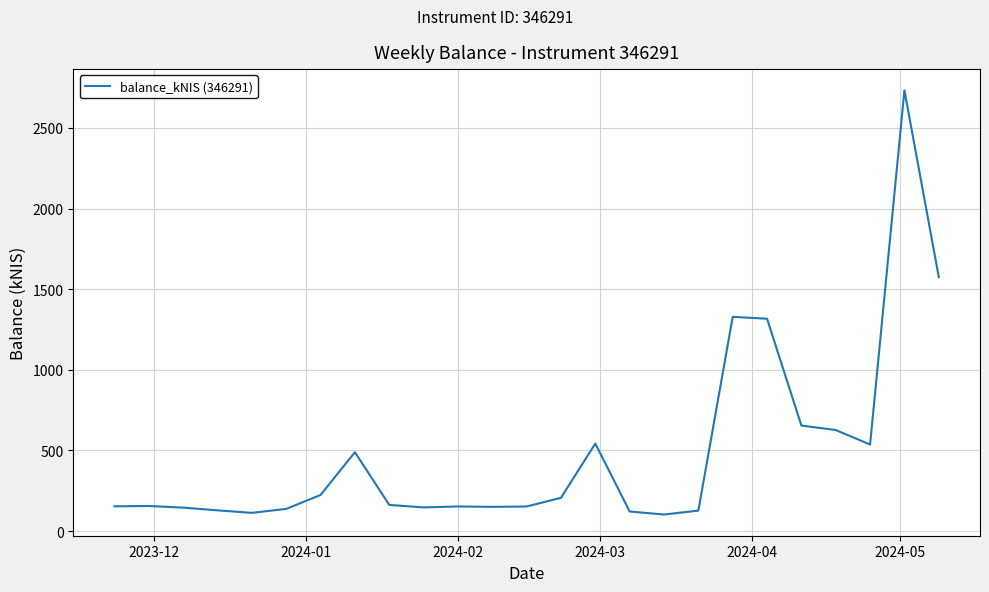

What is the difference between the maximum and minimum values?

2629.7